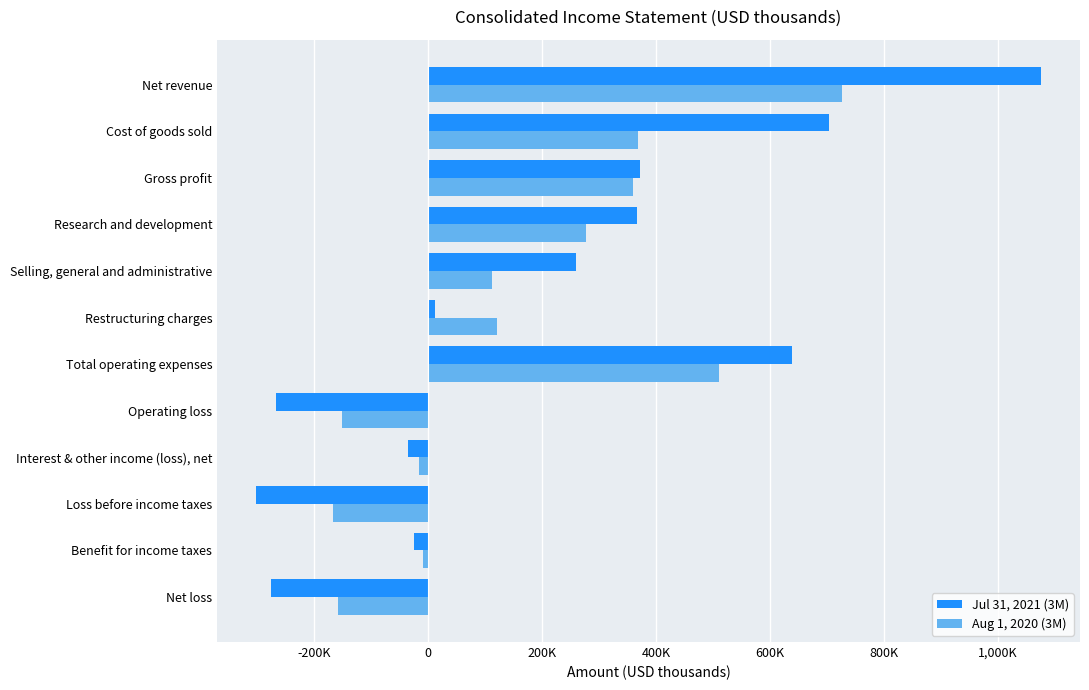

What are all the series names shown in the legend?

Jul 31, 2021 (3M), Aug 1, 2020 (3M)